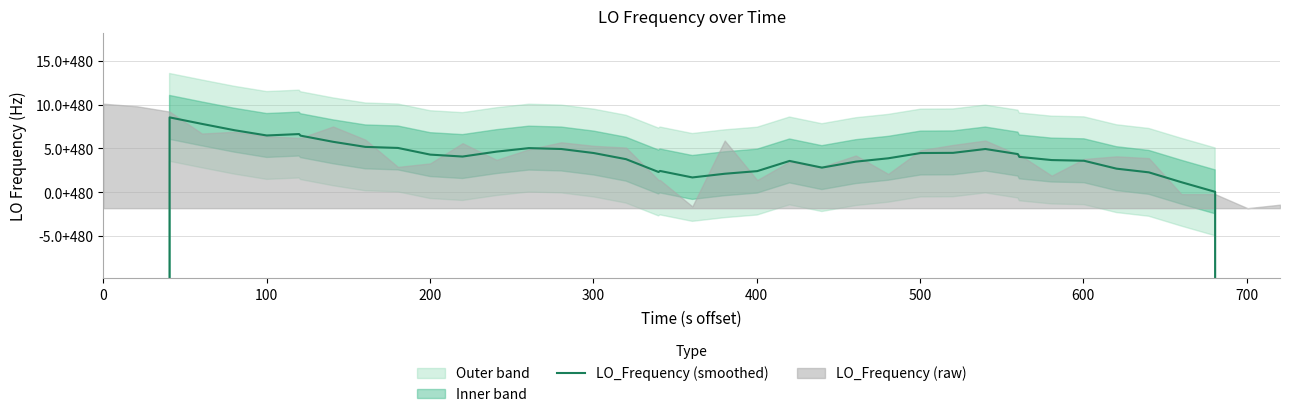

How many lines are shown in the chart?

1